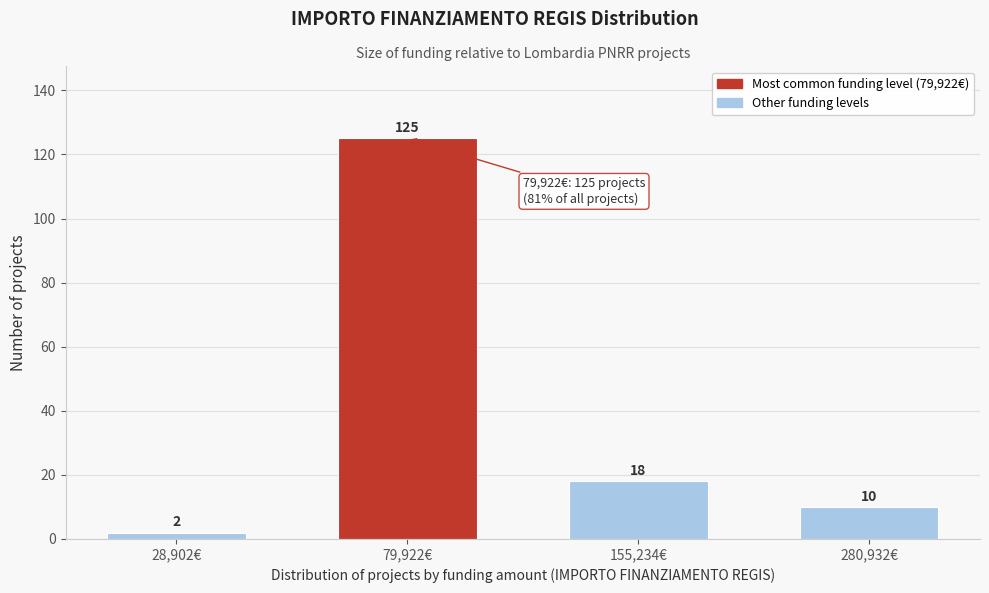

Reading left to right, extract all data points from this chart.

28,902€=2	79,922€=125	155,234€=18	280,932€=10